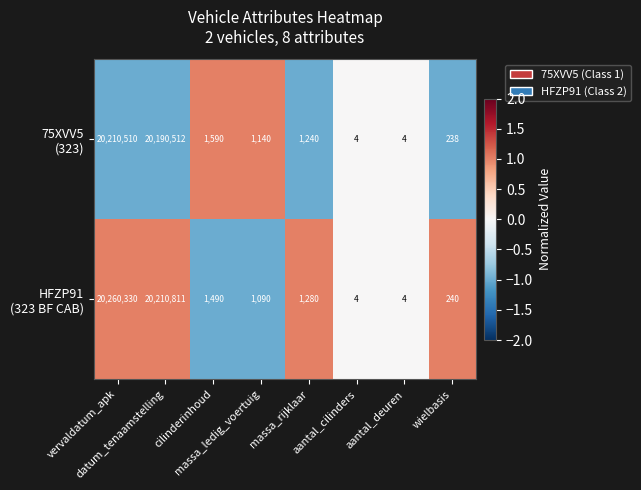

What is the greatest value displayed?

20260330